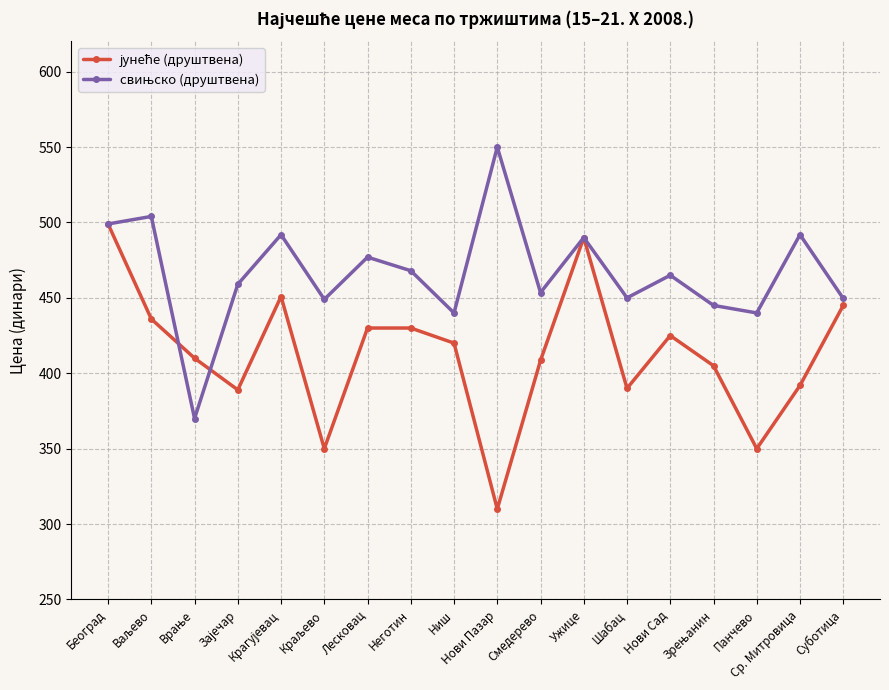

At which category is the sum across all series the highest?

Београд